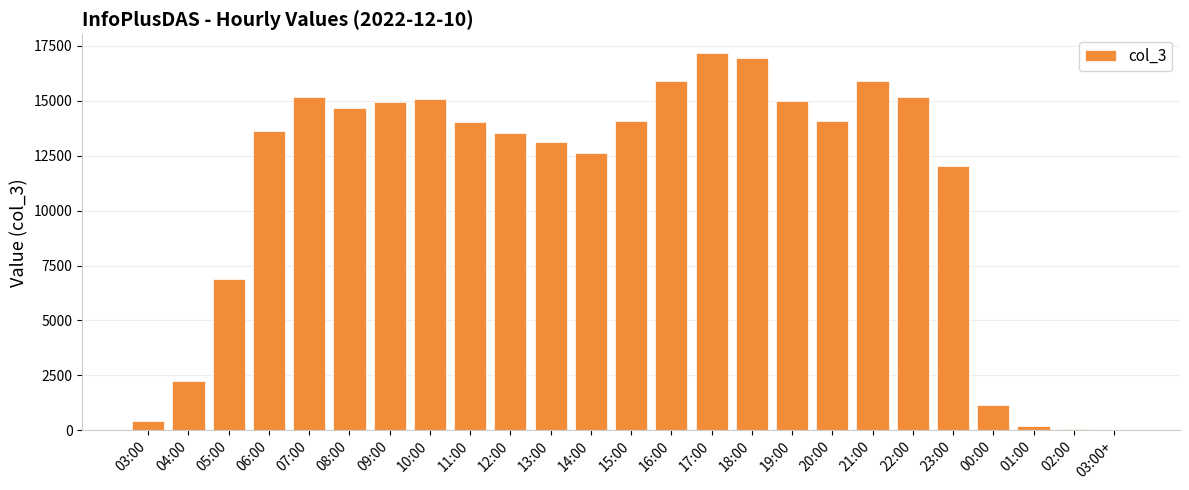

True or false: the data shows 1941 at 00:00.

False